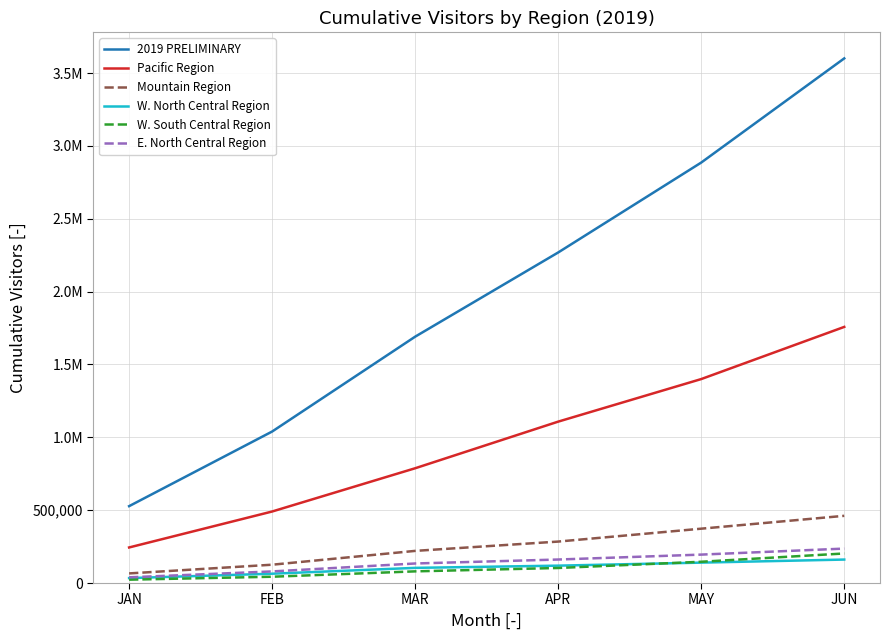

What are all the series names shown in the legend?

2019 PRELIMINARY, Pacific Region, Mountain Region, W. North Central Region, W. South Central Region, E. North Central Region